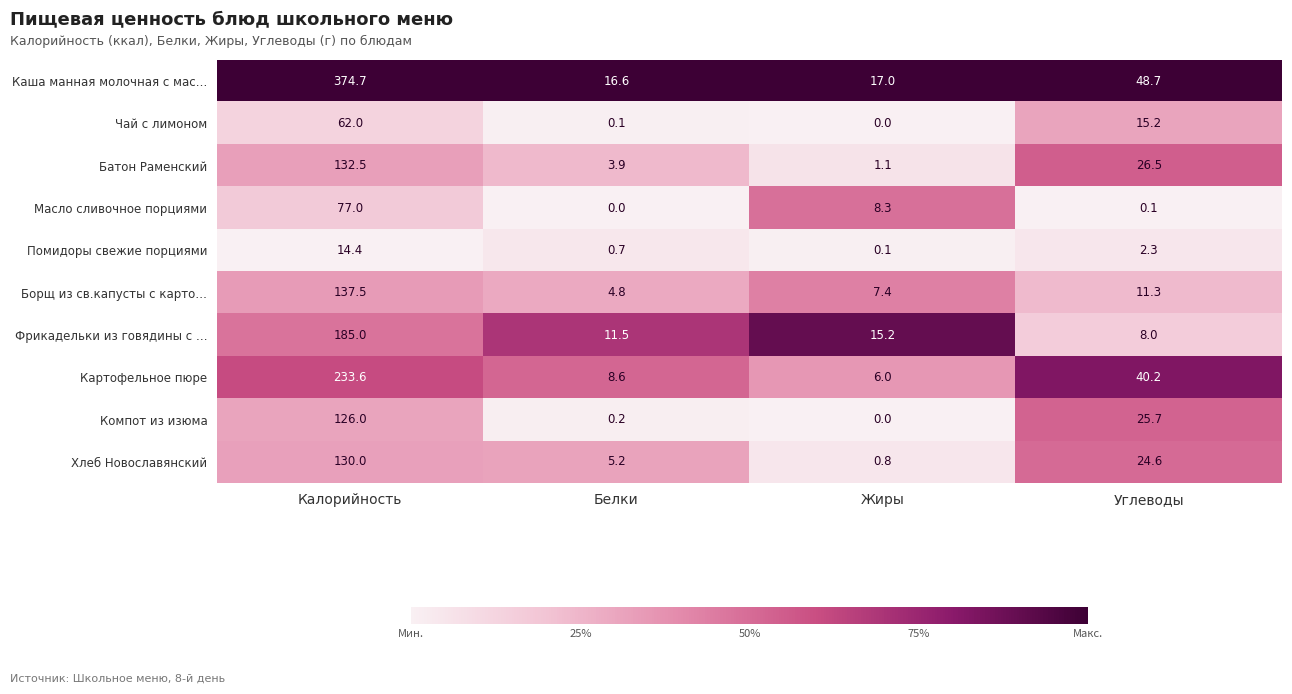

True or false: Каша манная молочная с мас… has a value of 23.5 at Углеводы.

False